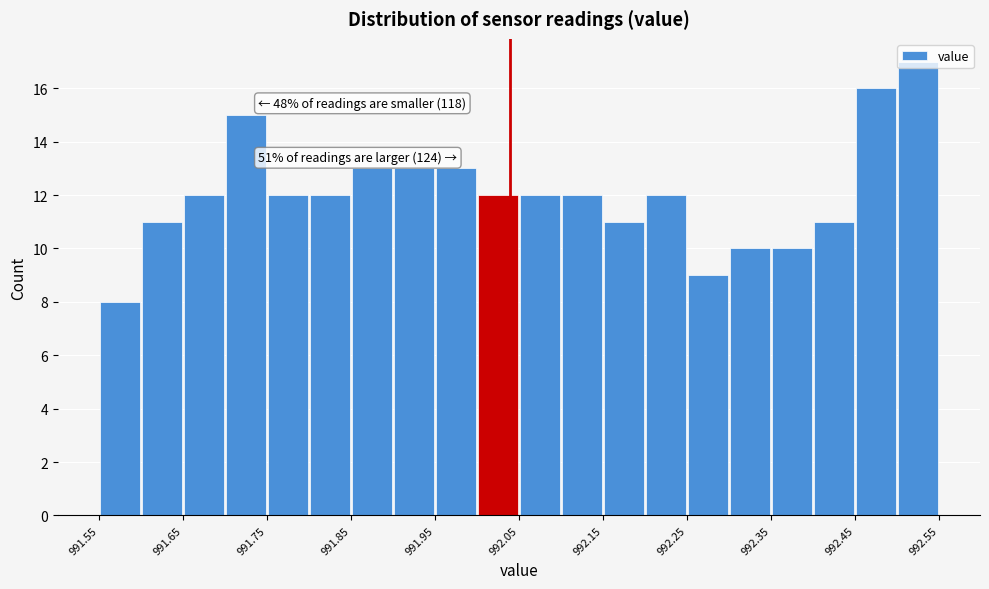

Which range on the x-axis has the tallest bar?

992.50 to 992.55